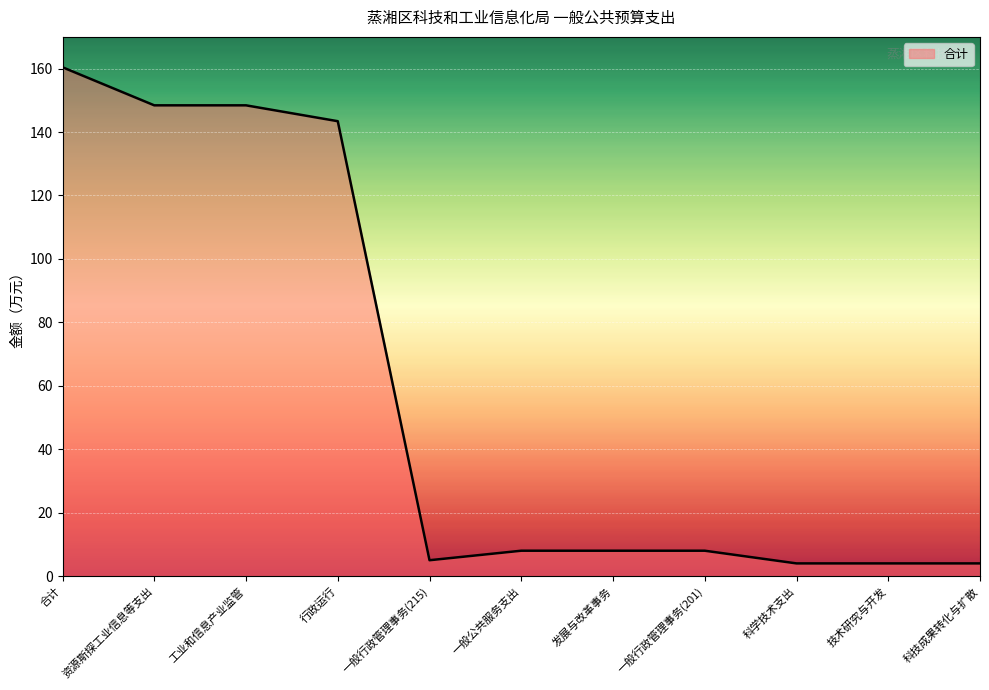

What is the change in value from 资源斯探工业信息等支出 to 一般行政管理事务(215)?

-143.4